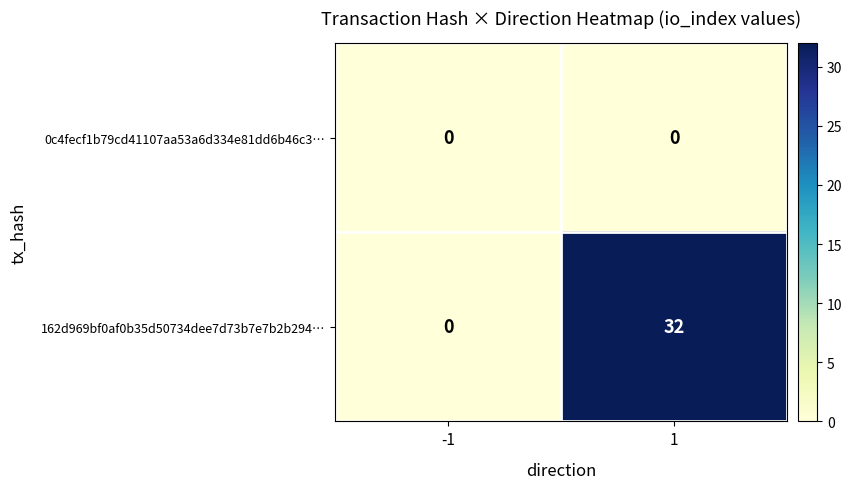

How many positive values does the 162d969bf0af0b35d50734dee7d73b7e7b2b294… series have?

1